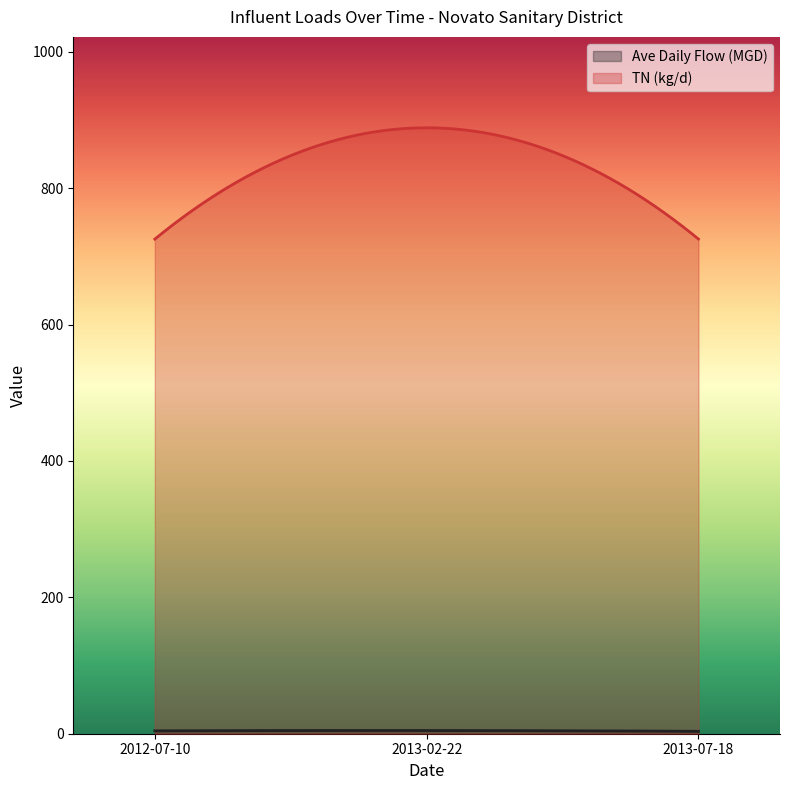

Is the value of Ave Daily Flow (MGD) at 2013-07-18 greater than the value of TN (kg/d) at 2013-02-22?

No